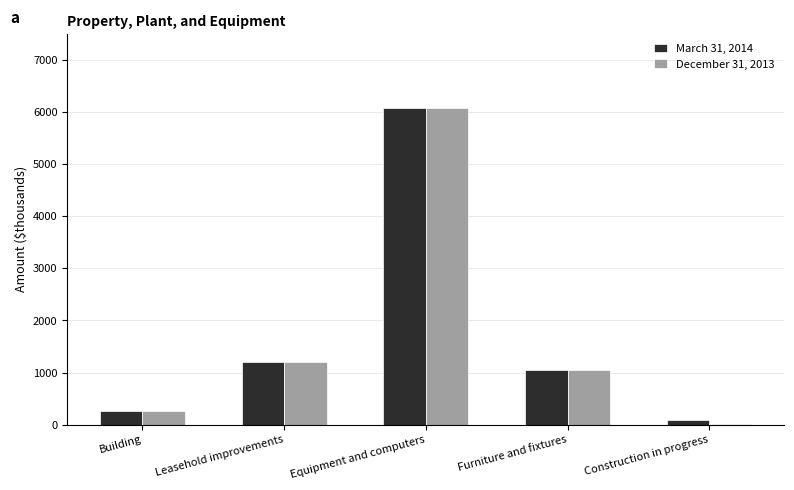

The value of March 31, 2014 at Building is 256. True or false?

True